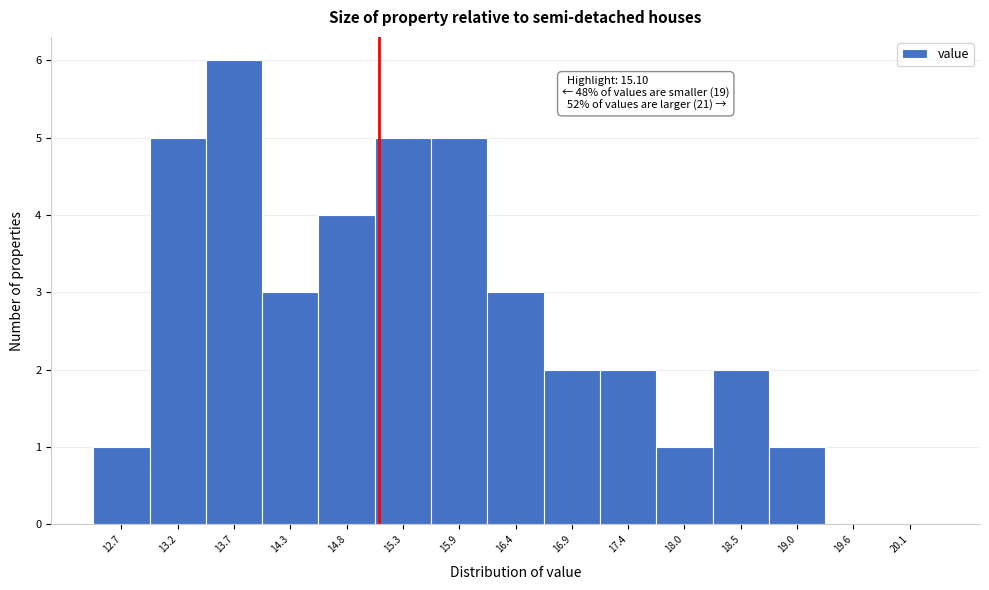

Over which range of the x-axis is the bar tallest?

13.5 to 14.0